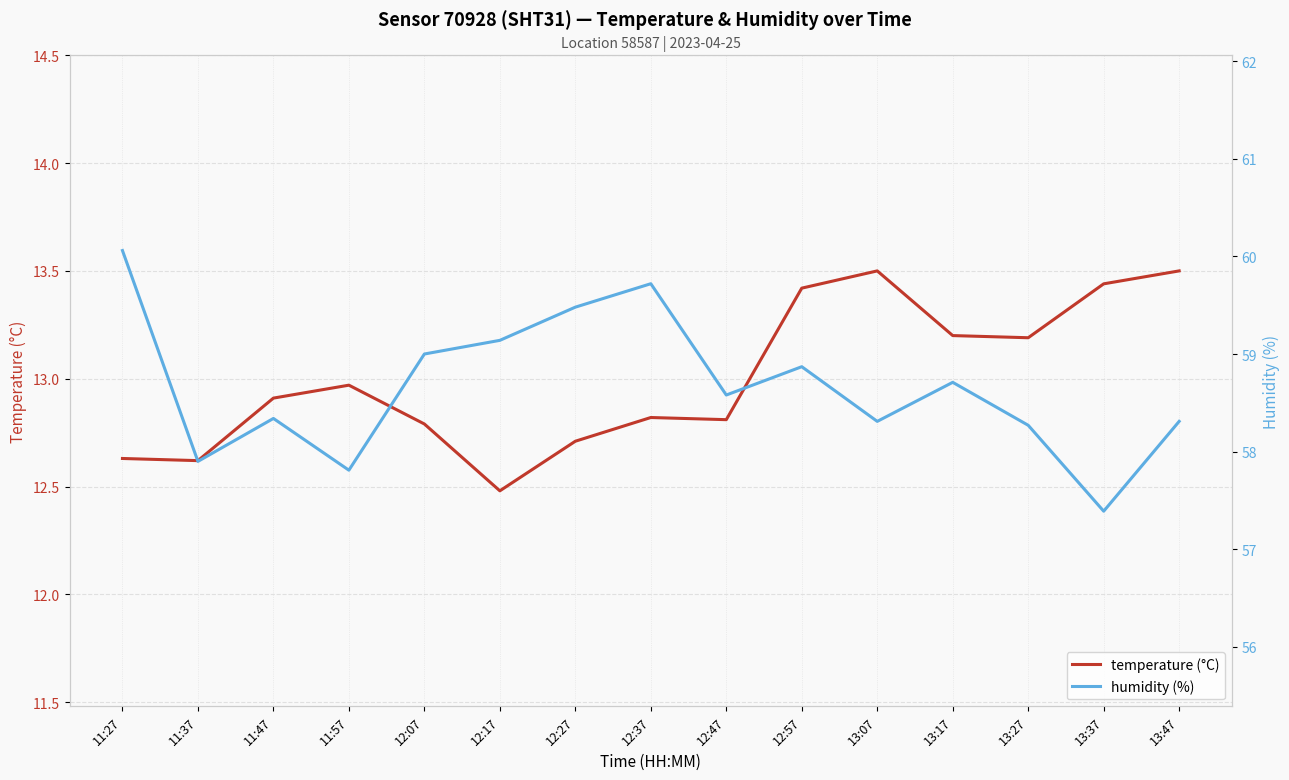

At how many categories does at least one series exceed 53?

15